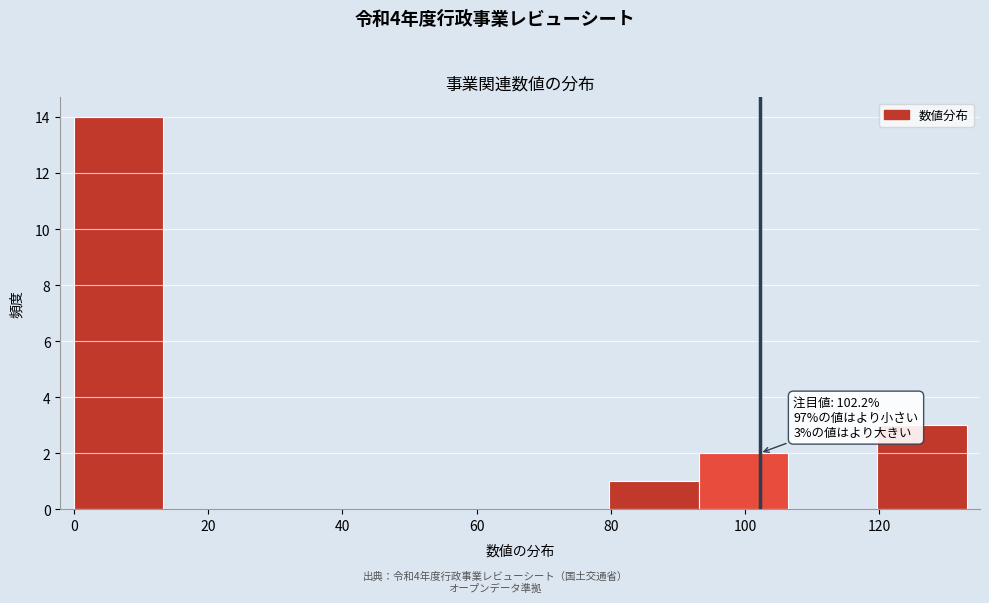

Which range on the x-axis has the tallest bar?

0 to 14